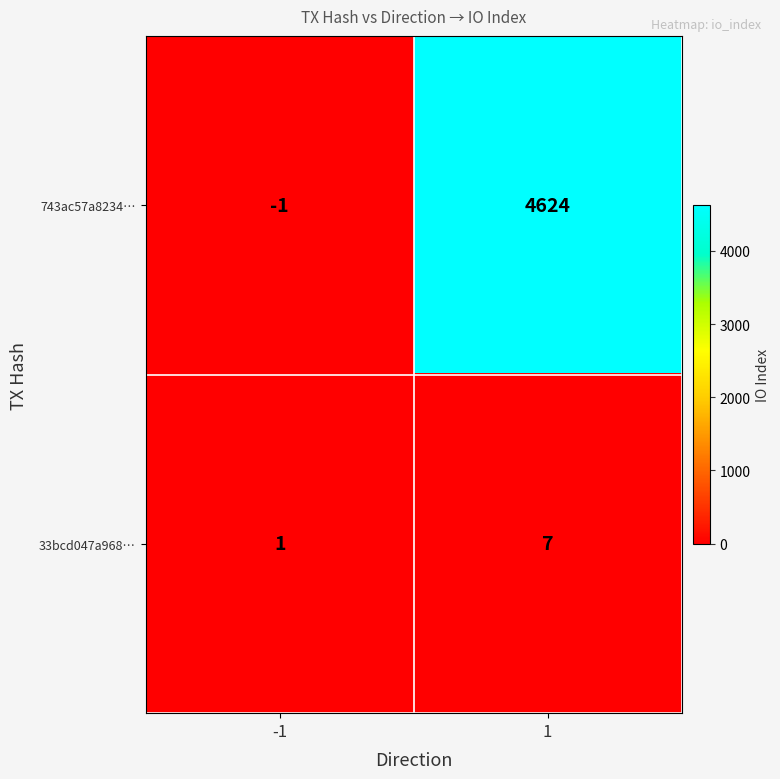

What is the average value of the 33bcd047a968… series?

4